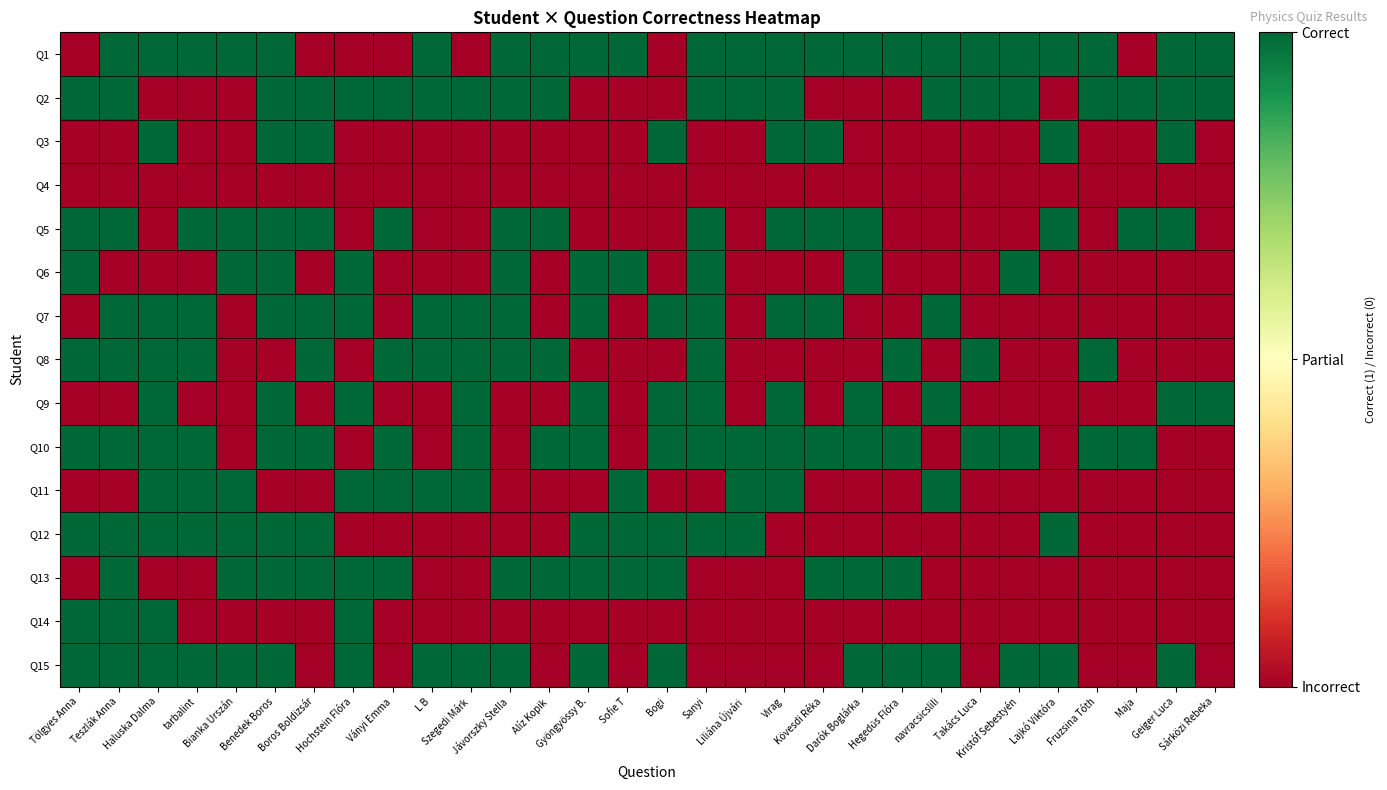

How many series are shown in this chart?

15